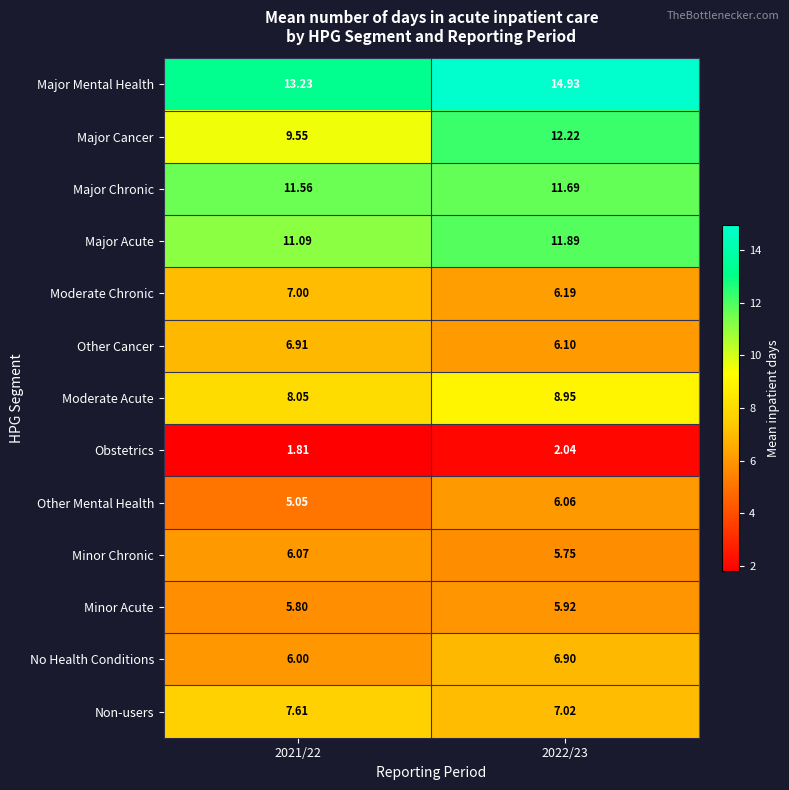

At 2021/22, list the series in order from smallest to largest.

Obstetrics, Other Mental Health, Minor Acute, No Health Conditions, Minor Chronic, Other Cancer, Moderate Chronic, Non-users, Moderate Acute, Major Cancer, Major Acute, Major Chronic, Major Mental Health